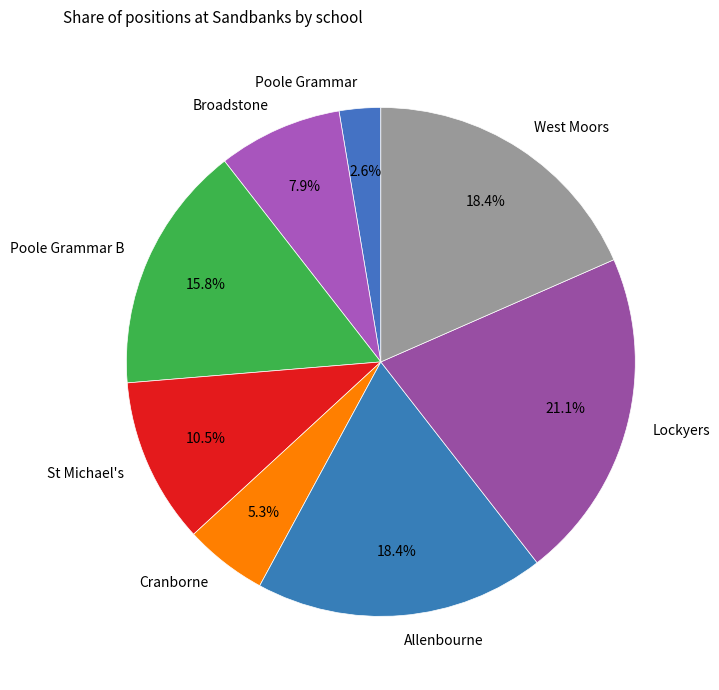

How much of the chart is everything except Poole Grammar B?

84.2%